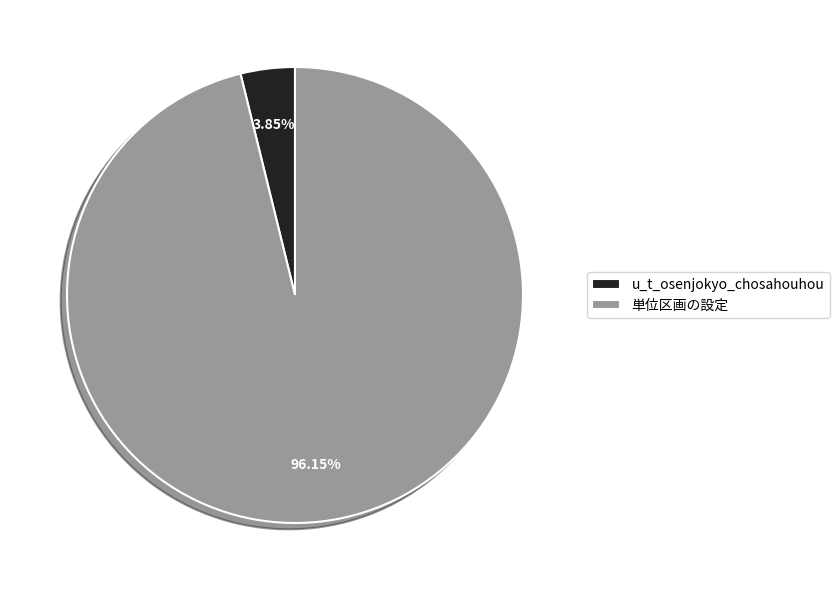

How many segments does this pie chart have?

2